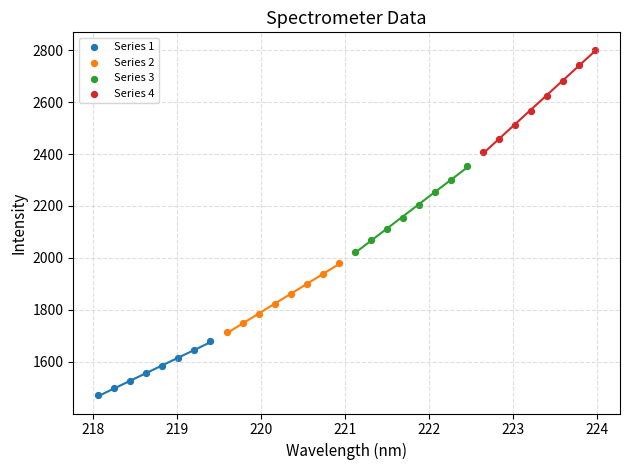

Which series reaches the maximum Y coordinate?

Series 4